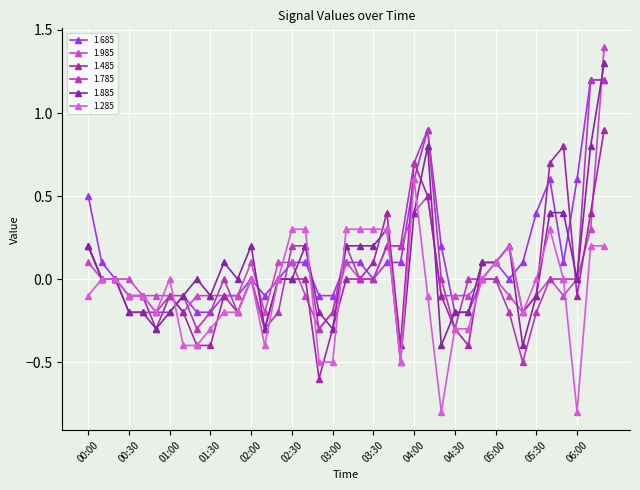

Reading left to right, transcribe all the data shown in this chart.

1.685: 0.5	0.1	-0.0	-0.1	-0.1	-0.2	-0.2	-0.1	-0.2	-0.2	-0.1	-0.1	0.0	-0.1	0.0	0.1	0.1	-0.1	-0.1	0.1	0.1	0.0	0.1	0.1	0.6	0.9	0.2	-0.2	-0.2	0.0	0.1	0.0	0.1	0.4	0.6	0.1	0.6	1.2	1.2
1.985: 0.1	-0.0	-0.0	0.0	-0.1	-0.1	-0.1	-0.2	-0.1	-0.1	-0.1	-0.1	0.1	-0.2	0.1	0.1	-0.1	-0.3	-0.2	0.1	-0.0	0.0	0.2	0.2	0.4	0.5	-0.1	-0.1	-0.1	0.0	0.0	-0.1	-0.2	-0.1	0.0	-0.1	0.0	0.3	1.4
1.485: 0.2	0.0	-0.0	-0.1	-0.1	-0.3	-0.1	-0.2	-0.4	-0.4	-0.1	-0.2	-0.0	-0.3	0.0	0.0	0.0	-0.6	-0.3	0.0	-0.0	0.1	0.4	-0.4	0.7	0.5	-0.1	-0.3	-0.4	0.1	0.1	0.2	-0.2	-0.1	0.7	0.8	-0.1	0.4	0.9
1.785: 0.2	0.0	-0.0	-0.2	-0.2	-0.2	-0.1	-0.1	-0.3	-0.2	0.0	-0.2	0.0	-0.3	-0.2	0.2	0.2	-0.3	-0.2	0.2	0.0	0.0	0.2	0.2	0.7	0.9	-0.0	-0.3	-0.0	0.0	0.0	-0.2	-0.5	-0.2	-0.0	0.0	0.0	1.2	1.2
1.885: 0.2	0.0	-0.0	-0.2	-0.2	-0.3	-0.2	-0.1	0.0	-0.1	0.1	-0.0	0.2	-0.3	-0.0	0.0	0.2	-0.2	-0.3	0.2	0.2	0.2	0.3	-0.5	0.4	0.8	-0.4	-0.2	-0.2	0.1	0.1	0.2	-0.4	-0.1	0.4	0.4	0.0	0.8	1.3
1.285: -0.1	0.0	-0.0	-0.1	-0.1	-0.2	-0.0	-0.4	-0.4	-0.3	-0.2	-0.2	0.0	-0.4	0.0	0.3	0.3	-0.5	-0.5	0.3	0.3	0.3	0.3	-0.5	0.6	-0.1	-0.8	-0.3	-0.3	0.0	0.1	0.2	-0.2	0.0	0.3	0.0	-0.8	0.2	0.2